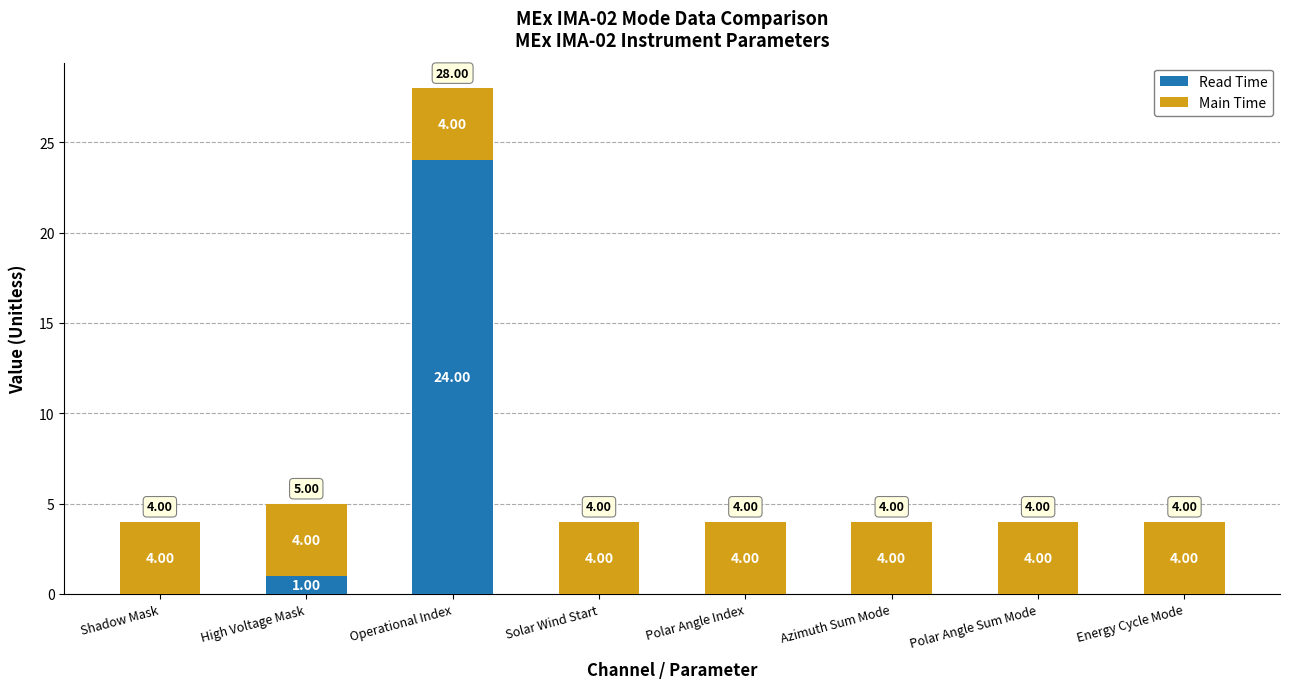

What is the total value across all series at Polar Angle Sum Mode?

4